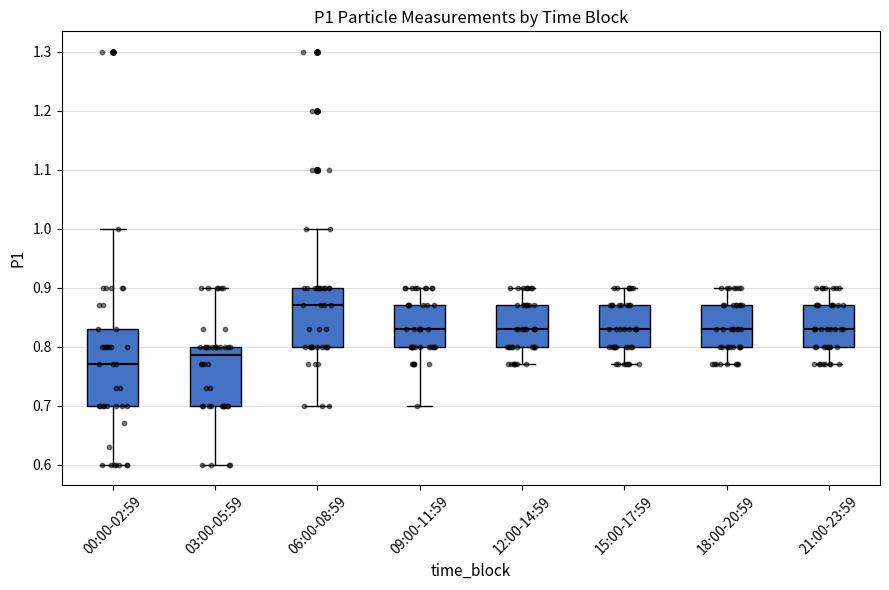

Where is the lower edge of the box for 03:00-05:59 on the y-axis? The values are not printed on the chart, so give them approximately, as read against the axis.

0.70